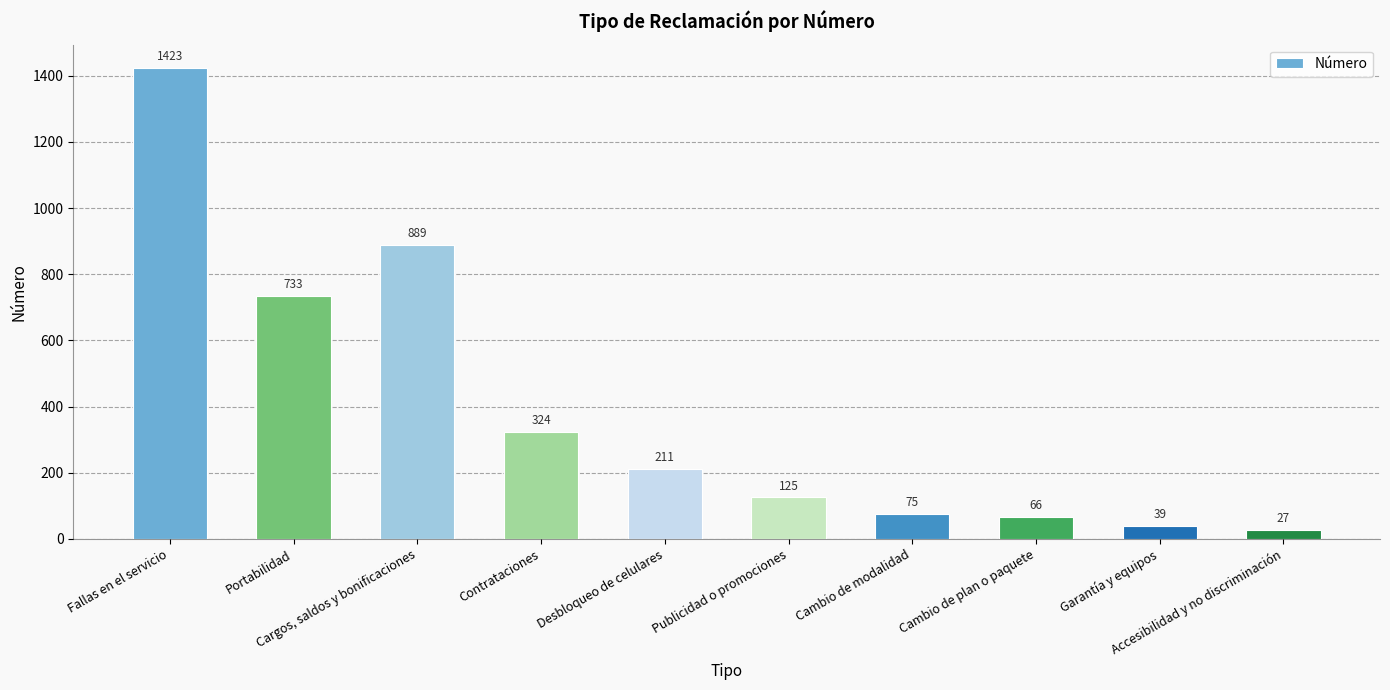

Between Accesibilidad y no discriminación and Desbloqueo de celulares, which is larger?

Desbloqueo de celulares